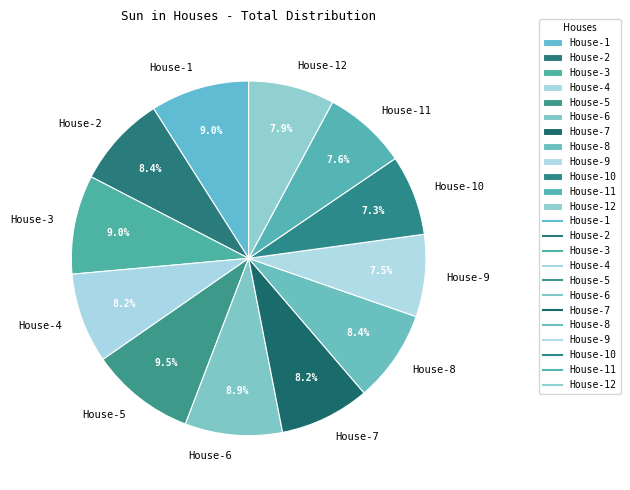

Approximately how many times larger is the value at House-12 compared to House-10?

1.1